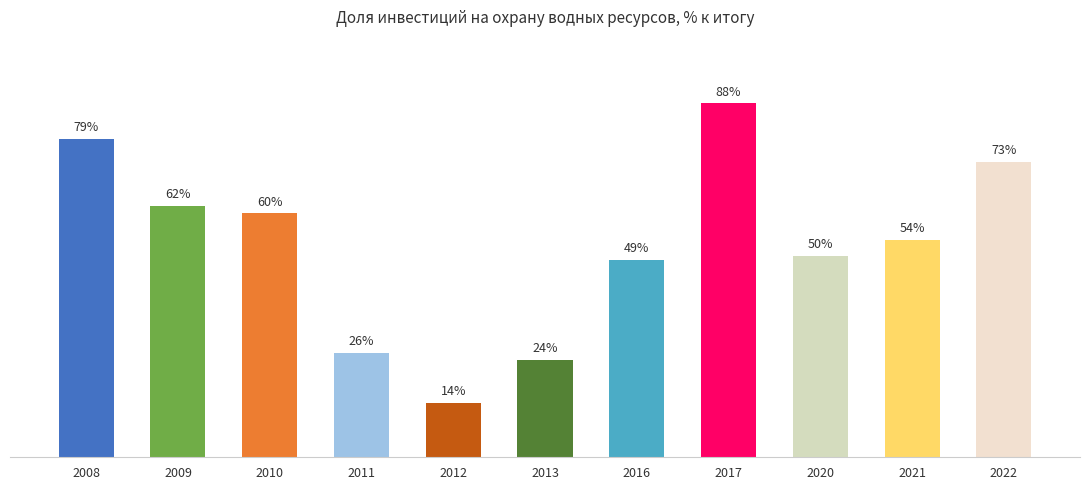

List the labels in order of value, largest first.

2017, 2008, 2022, 2009, 2010, 2021, 2020, 2016, 2011, 2013, 2012